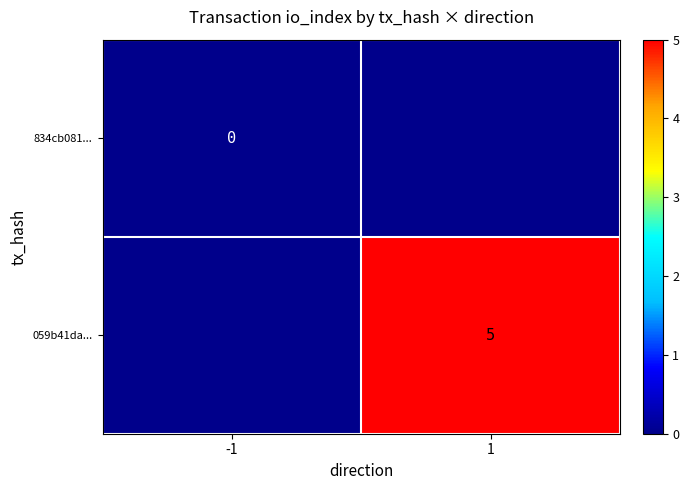

True or false: 059b41da... has a value of 8 at 1.

False